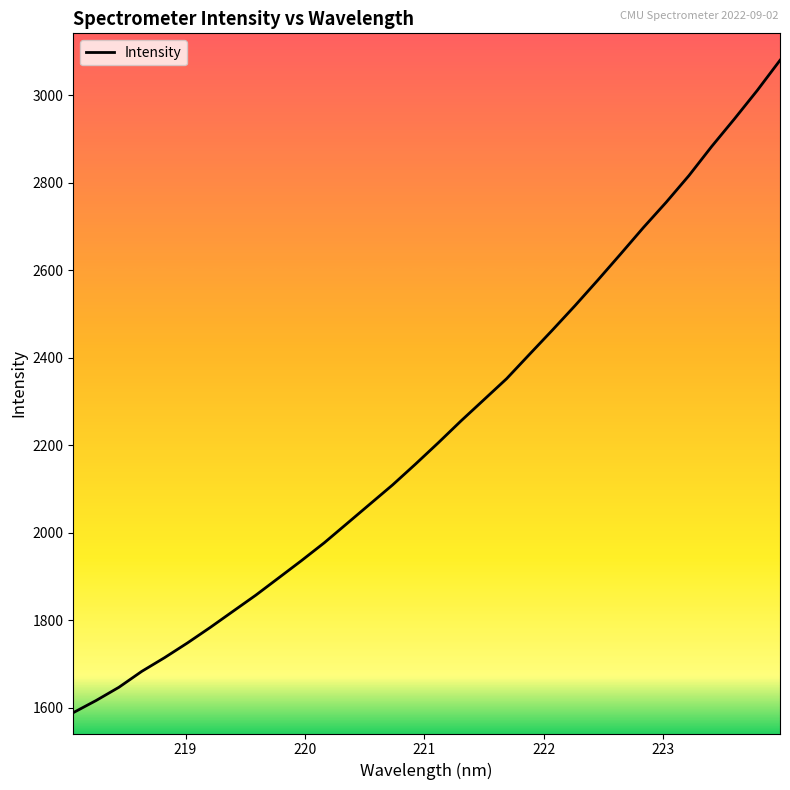

What is the maximum value shown in the chart?

3079.8